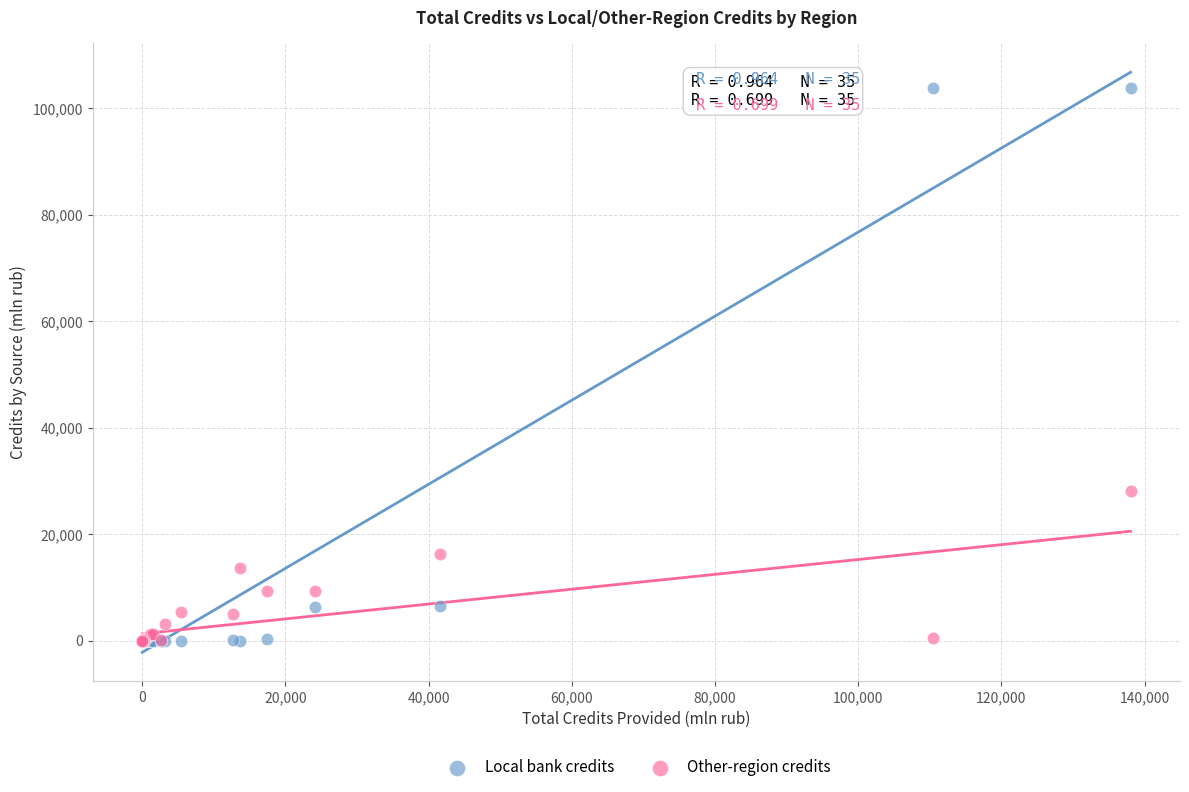

Across all series, what Y value is closest to 51911?

28018